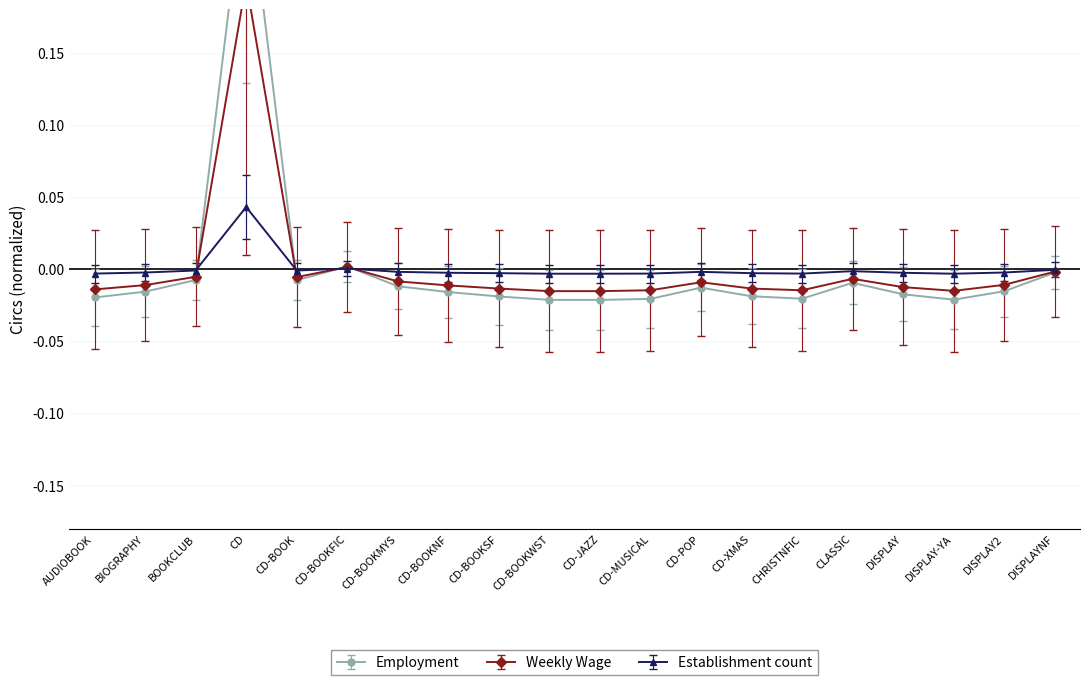

Is the value of CIRC at CHRISTNFIC greater than the value of Total at CD-BOOKWST?

No